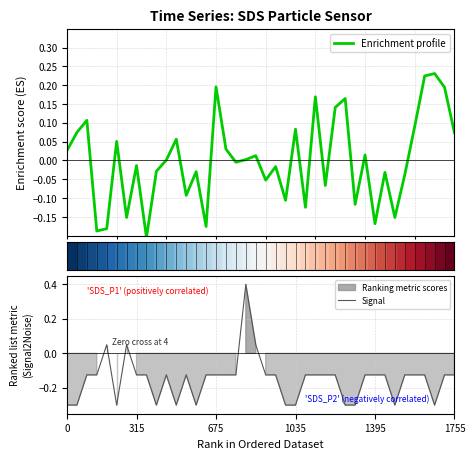

Count the number of categories in the chart.

40